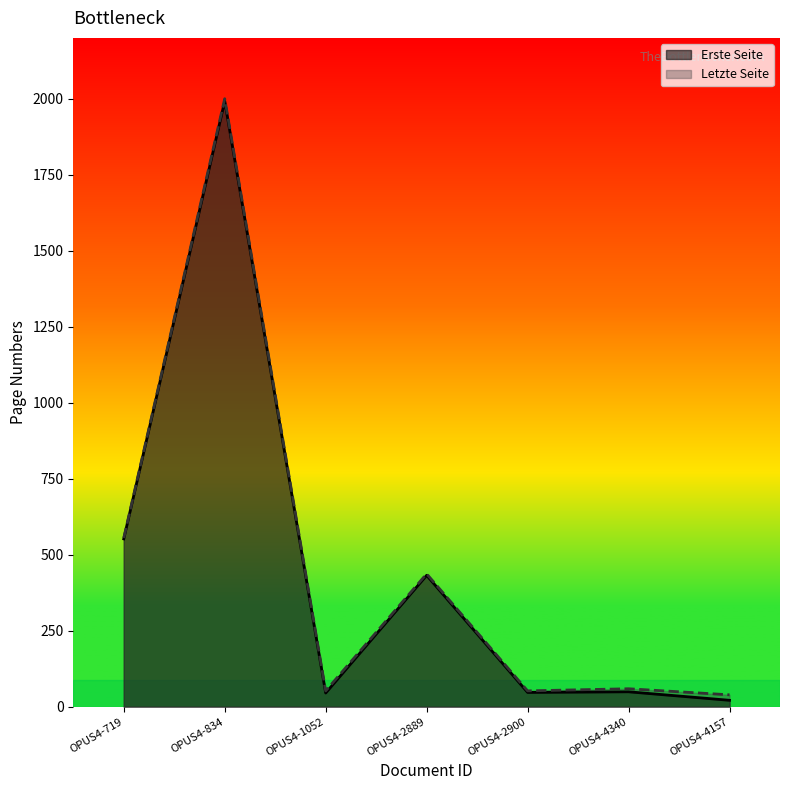

What is the sum of all Erste Seite values?

3138